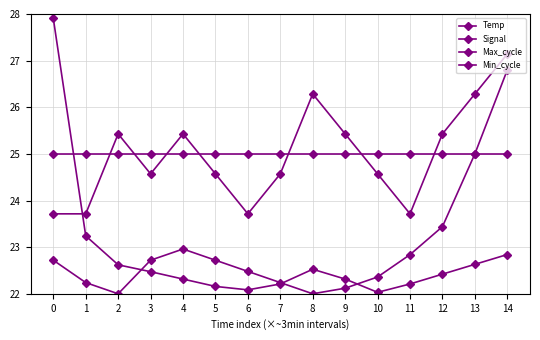

How many data points does each series have?

15